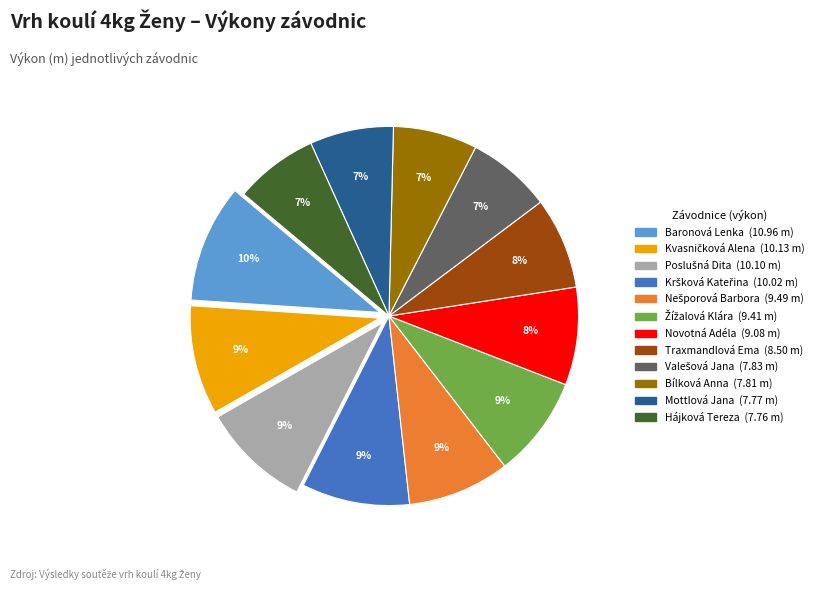

Does Baronová Lenka represent more than half of the total?

No